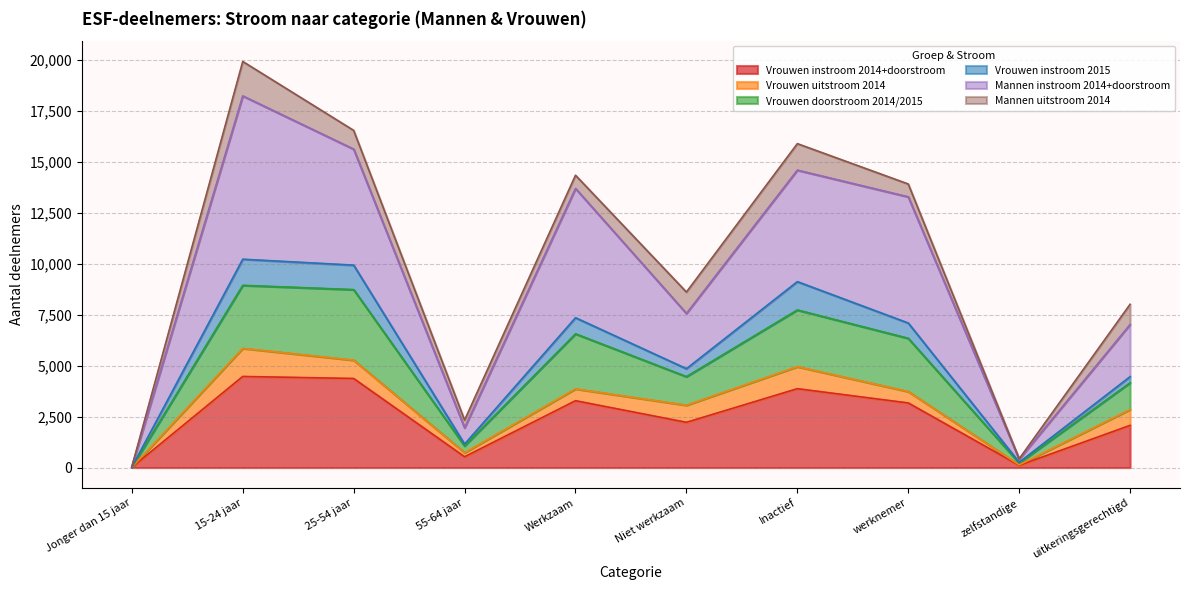

True or false: Mannen instroom 2014+doorstroom has a value of 17729 at werknemer.

False